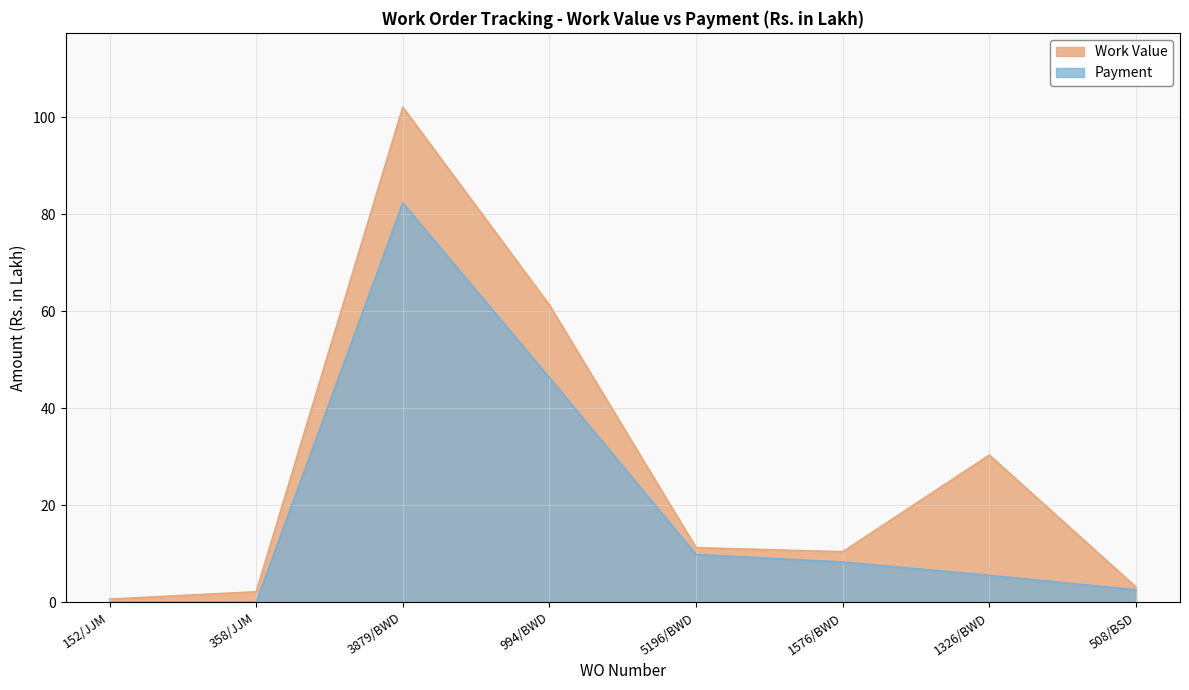

At which label does Work Value reach its minimum?

152/JJM